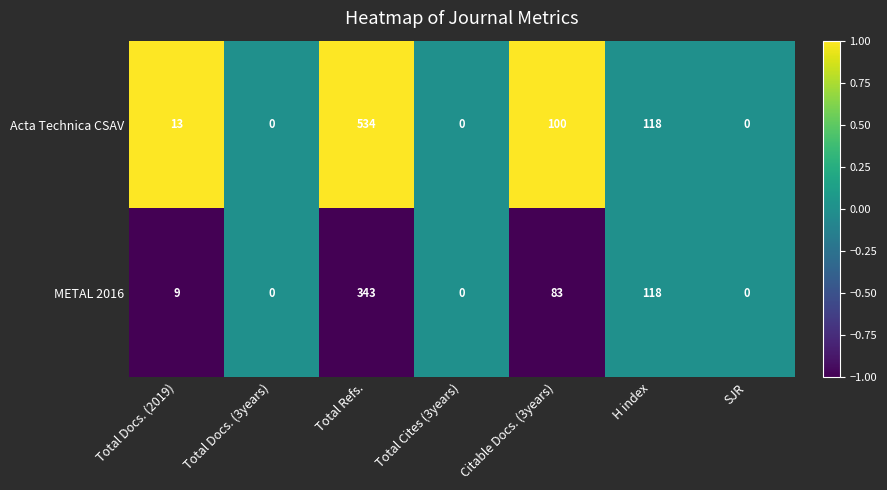

What is the difference between the second highest and second lowest values in the Acta Technica CSAV series?

118